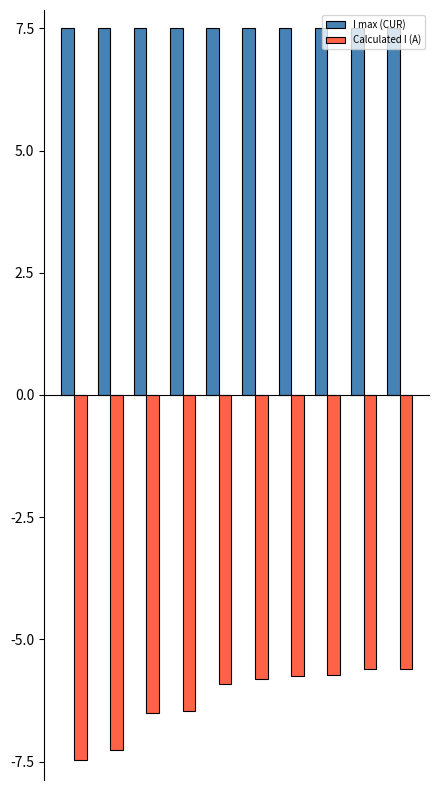

Does the chart contain any negative values?

Yes